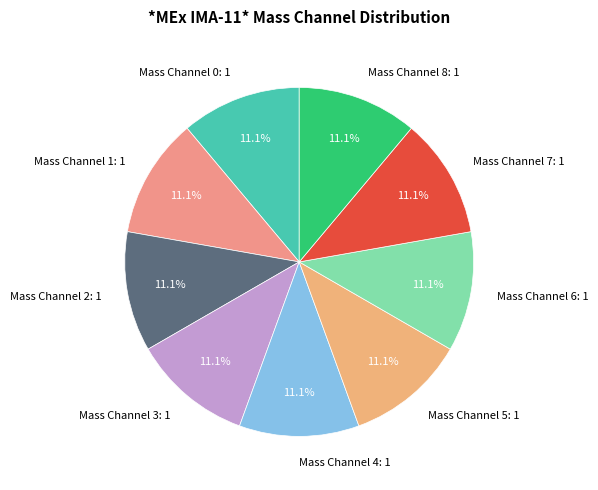

What portion of the pie excludes Mass Channel 7: 1?

88.9%